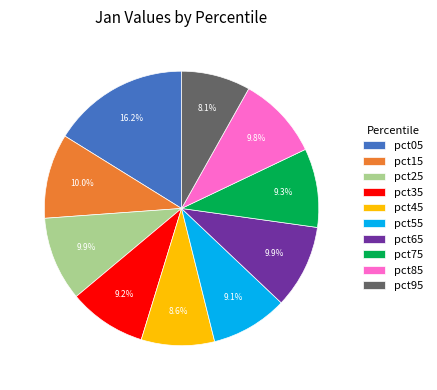

What percentage is NOT represented by pct15?

90.0%